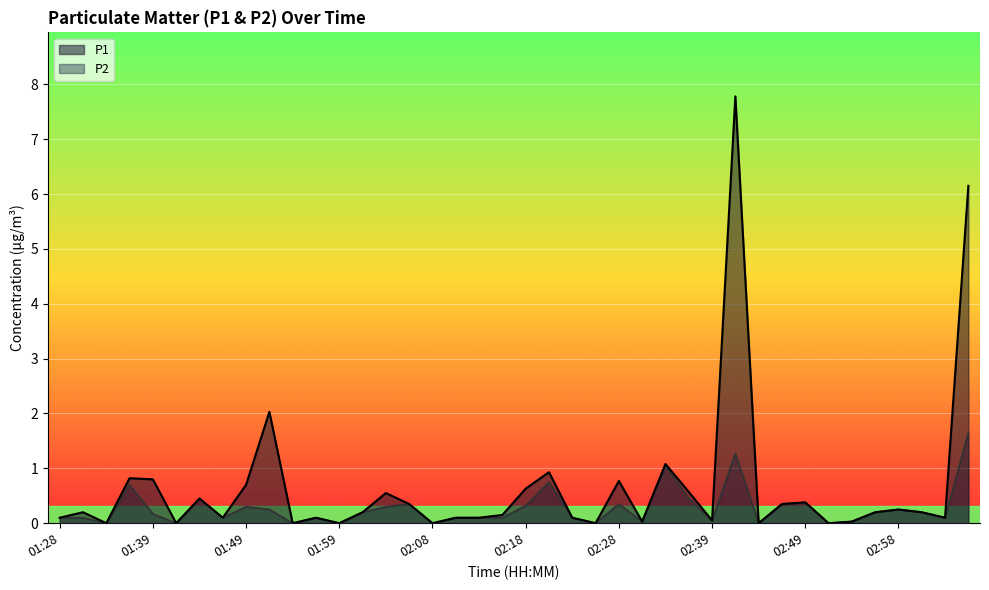

Reading left to right, extract all data points from this chart.

P1: 0.1	0.2	0.0	0.8	0.8	0.0	0.5	0.1	0.7	2.0	0.0	0.1	0.0	0.2	0.6	0.3	0.0	0.1	0.1	0.1	0.6	0.9	0.1	0.0	0.8	0.0	1.1	0.6	0.1	7.8	0.0	0.3	0.4	0.0	0.0	0.2	0.2	0.2	0.1	6.2
P2: 0.1	0.1	0.0	0.7	0.2	0.0	0.5	0.1	0.3	0.2	0.0	0.1	0.0	0.2	0.3	0.3	0.0	0.1	0.1	0.1	0.3	0.8	0.1	0.0	0.3	0.0	1.1	0.5	0.1	1.3	0.0	0.3	0.4	0.0	0.0	0.2	0.2	0.2	0.1	1.6